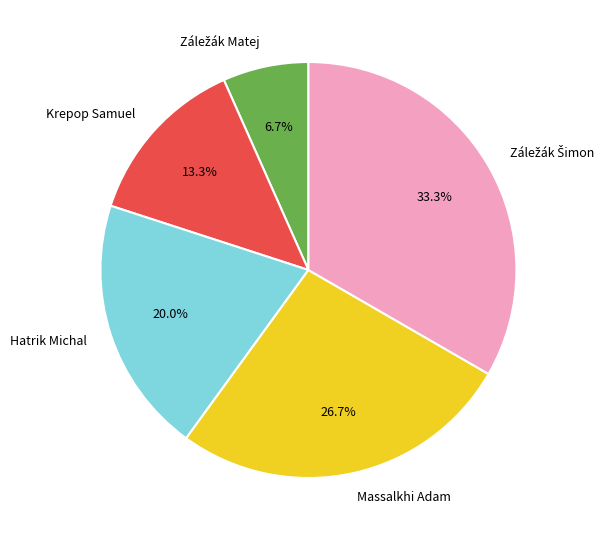

Is there any slice that represents more than half of the pie?

No